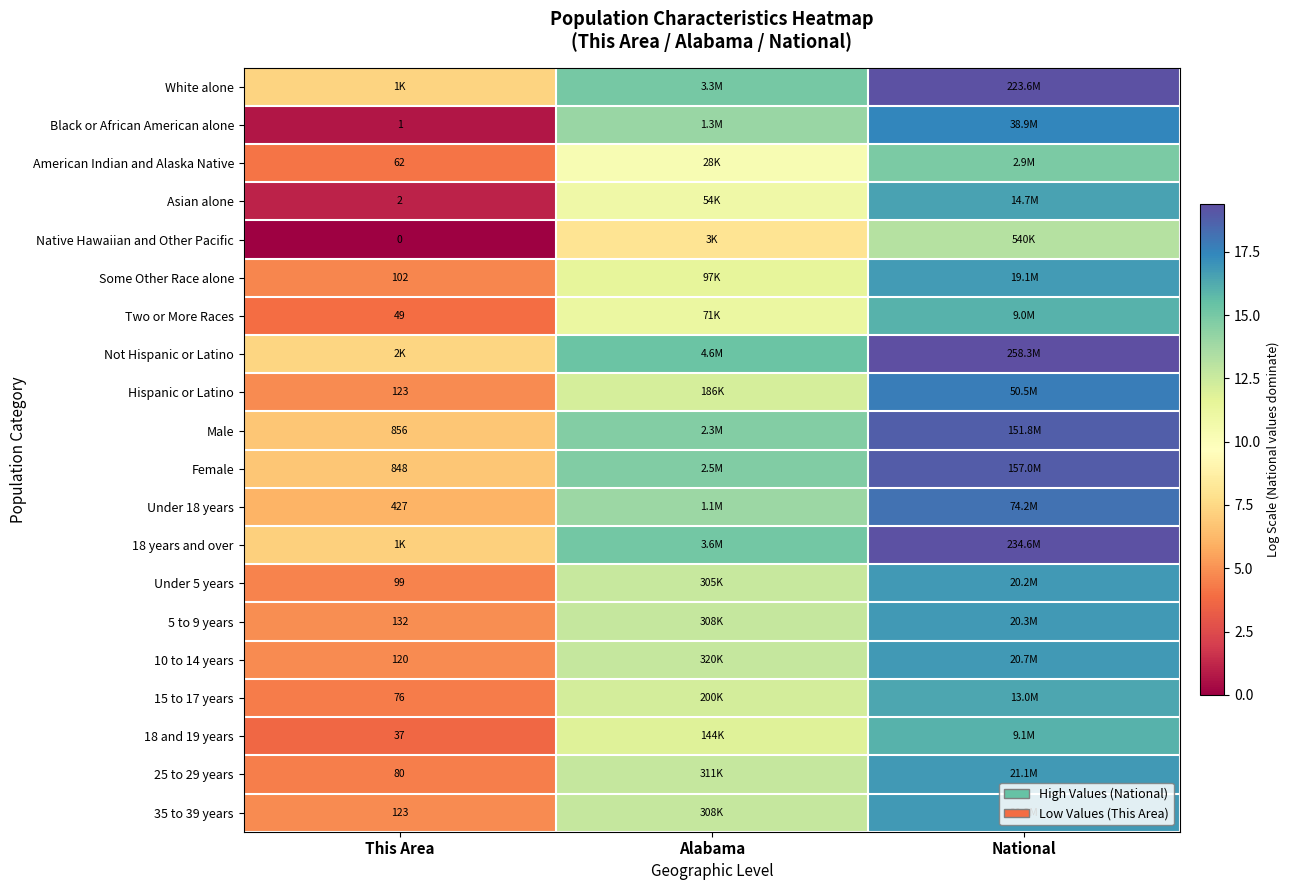

What is the difference between the maximum and minimum values in the American Indian and Alaska Native series?

10.7